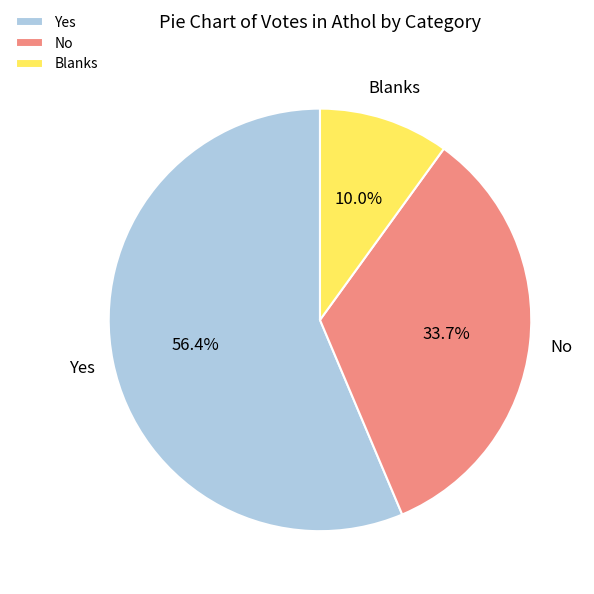

To the nearest percent, what is the combined percentage of No and Yes?

90%